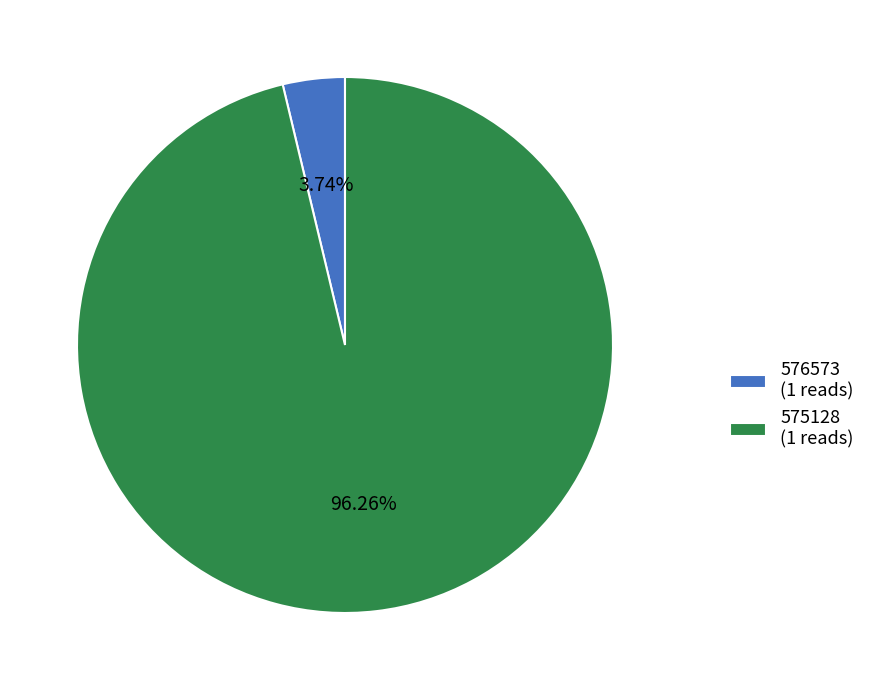

Count the number of slices in the pie.

2